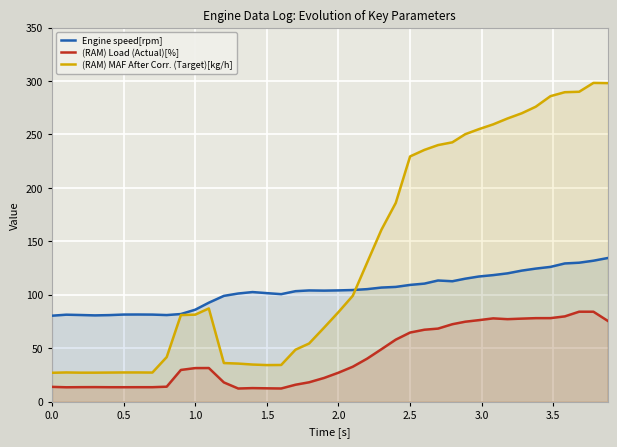

List the series in order of their peak value, highest first.

(RAM) MAF After Corr. (Target)[kg/h], Engine speed[rpm], (RAM) Load (Actual)[%]